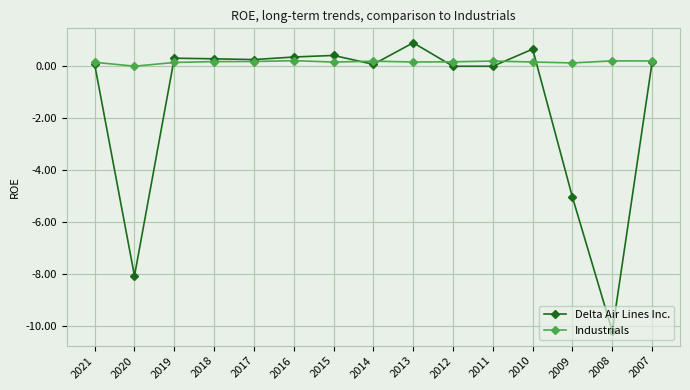

How many interior local peaks does the Delta Air Lines Inc. series have?

4